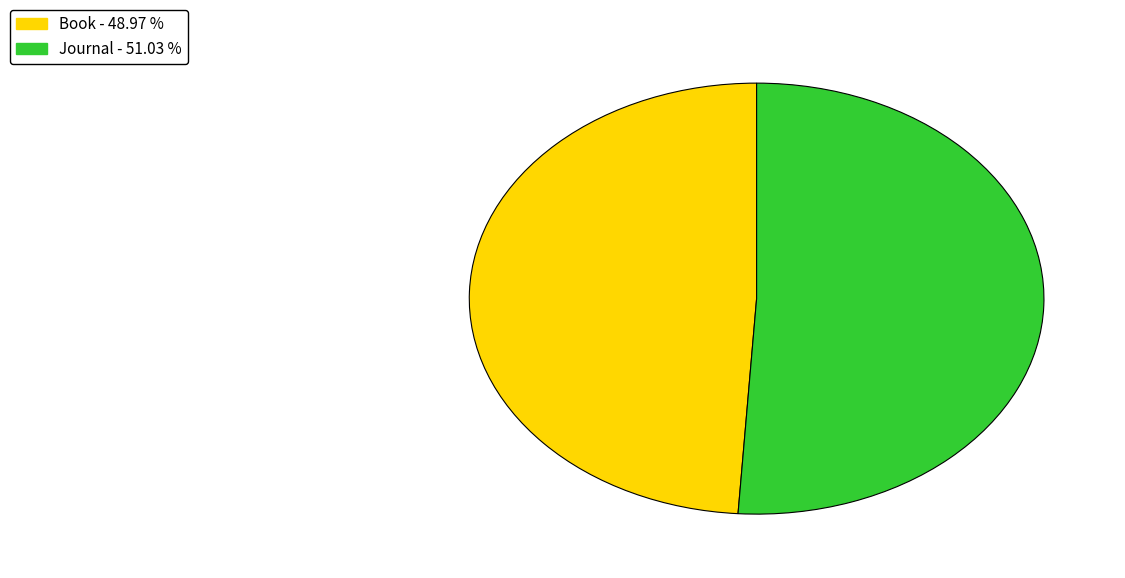

How many segments does this pie chart have?

2